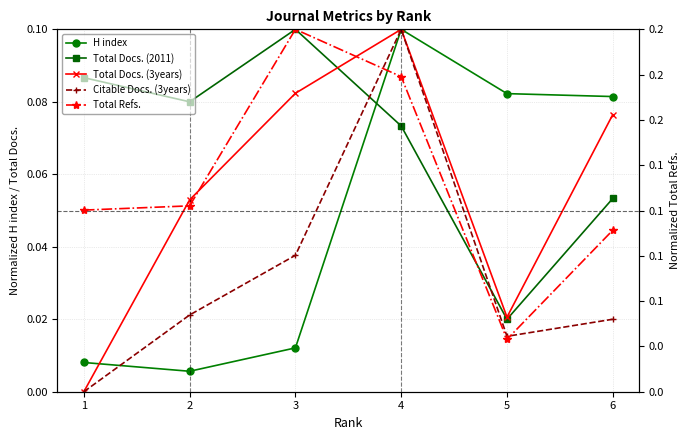

List the series in order of their peak value, lowest first.

H index, Total Docs. (2011), Total Docs. (3years), Citable Docs. (3years), Total Refs.